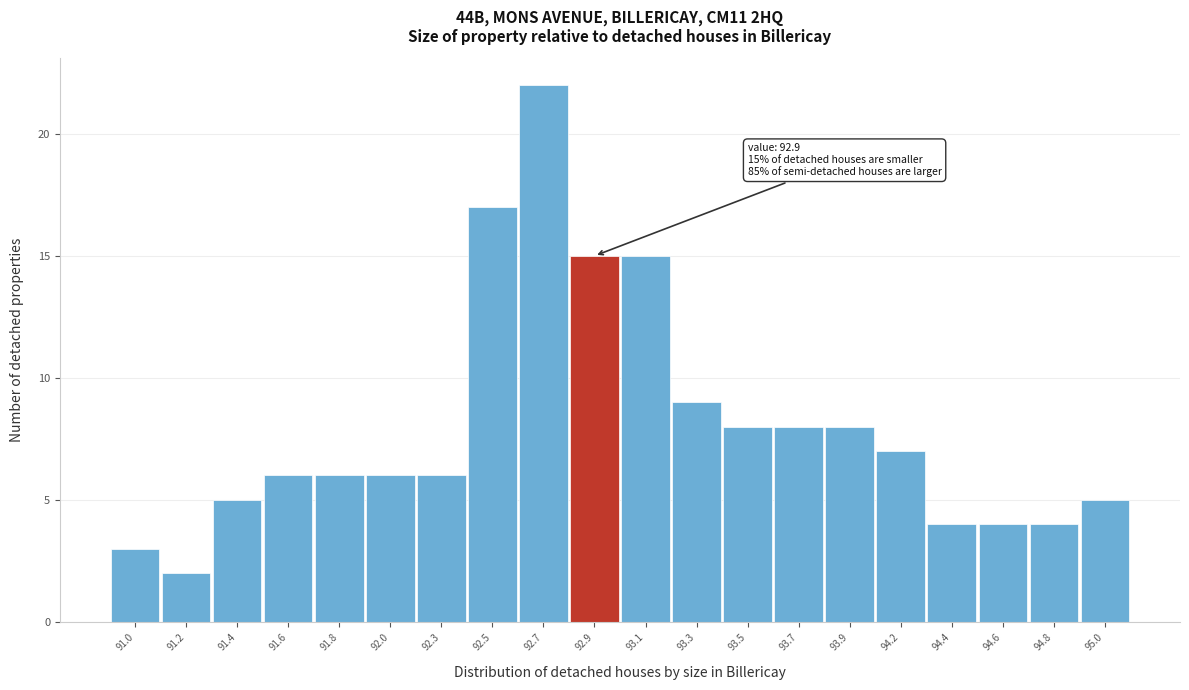

Reading left to right, list all the values displayed in this chart.

91.0=3	91.2=2	91.4=5	91.6=6	91.8=6	92.0=6	92.3=6	92.5=17	92.7=22	92.9=15	93.1=15	93.3=9	93.5=8	93.7=8	93.9=8	94.2=7	94.4=4	94.6=4	94.8=4	95.0=5